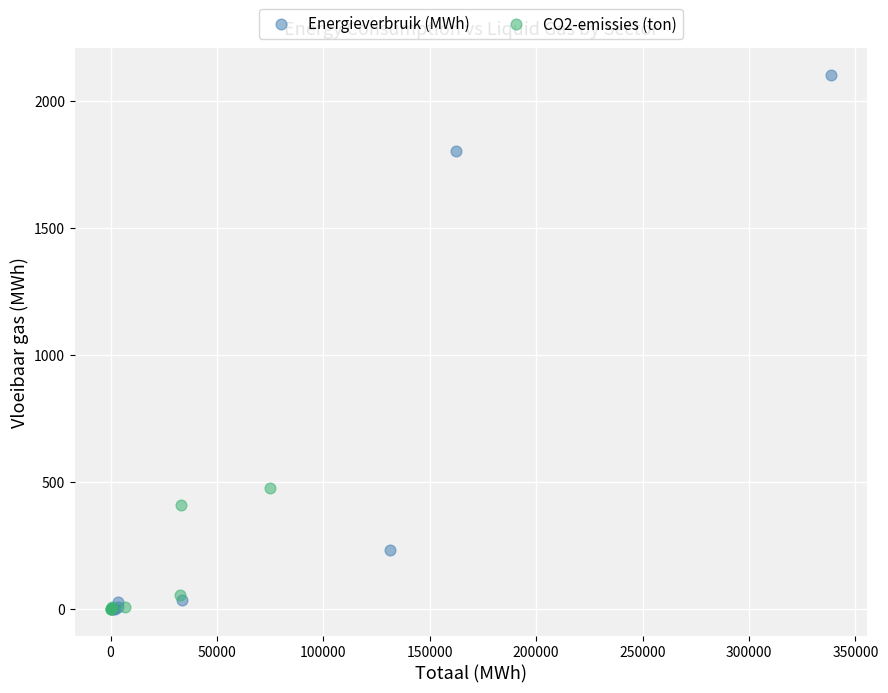

Which series contains the highest Y value?

Energieverbruik (MWh)